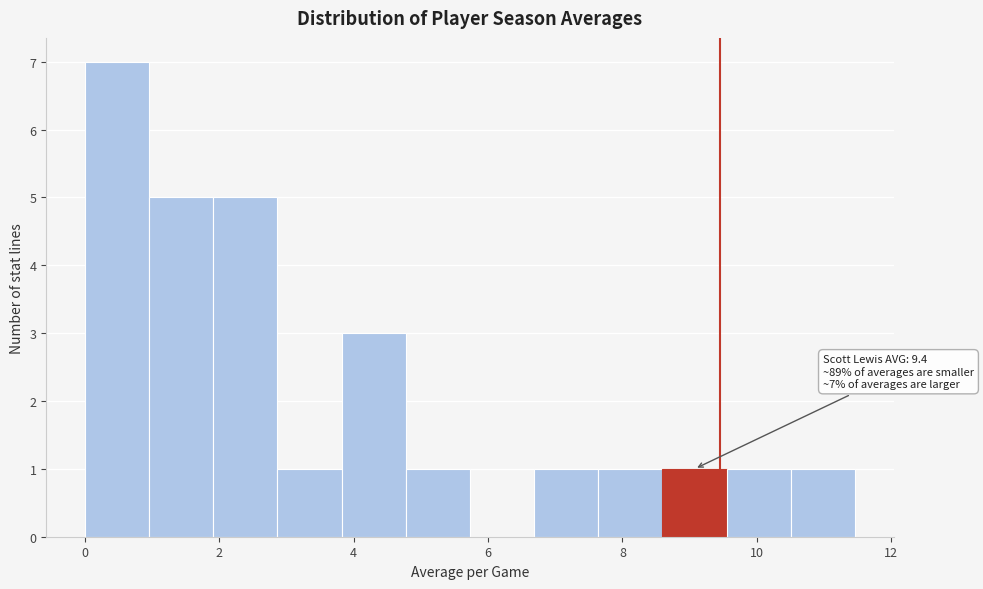

Over which range of the x-axis is the bar tallest?

0.0 to 1.0